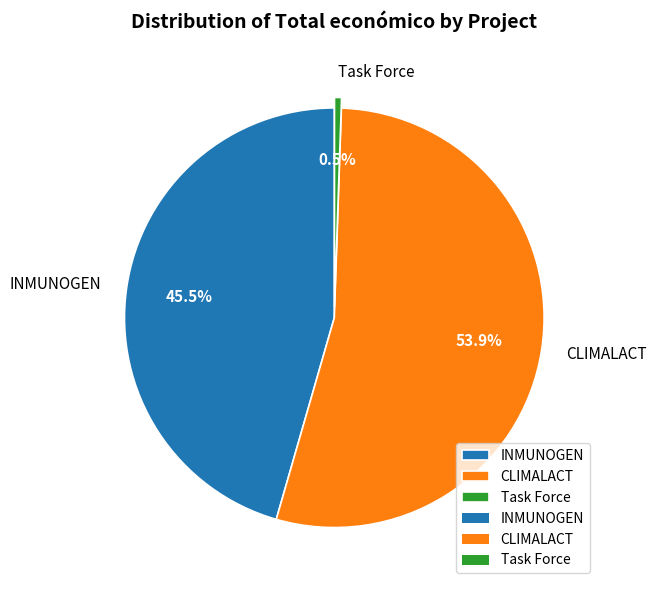

How much of the chart is everything except Task Force?

99.5%